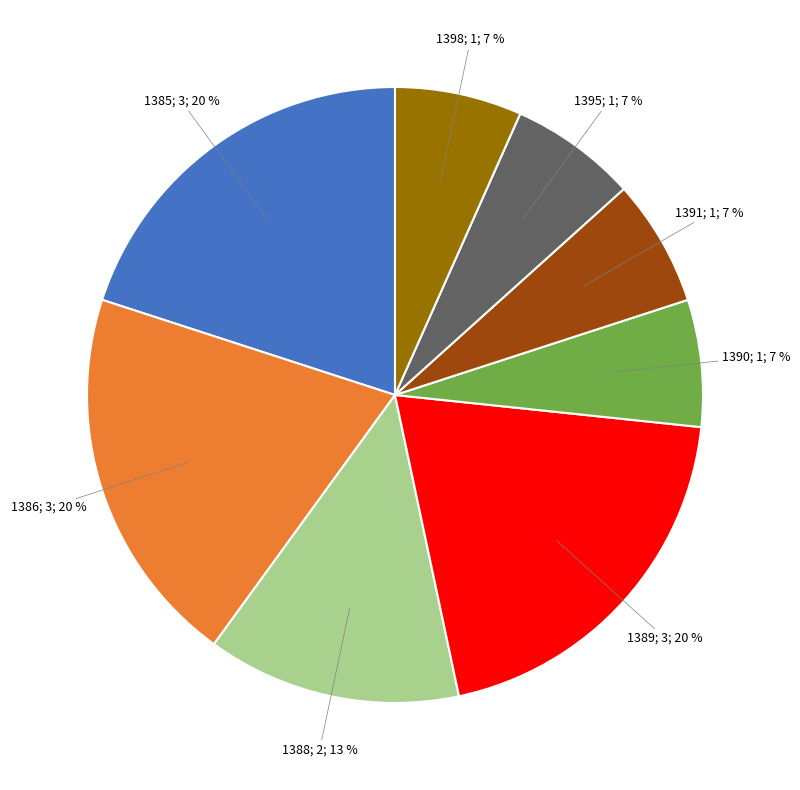

Is there a majority slice in this chart?

No